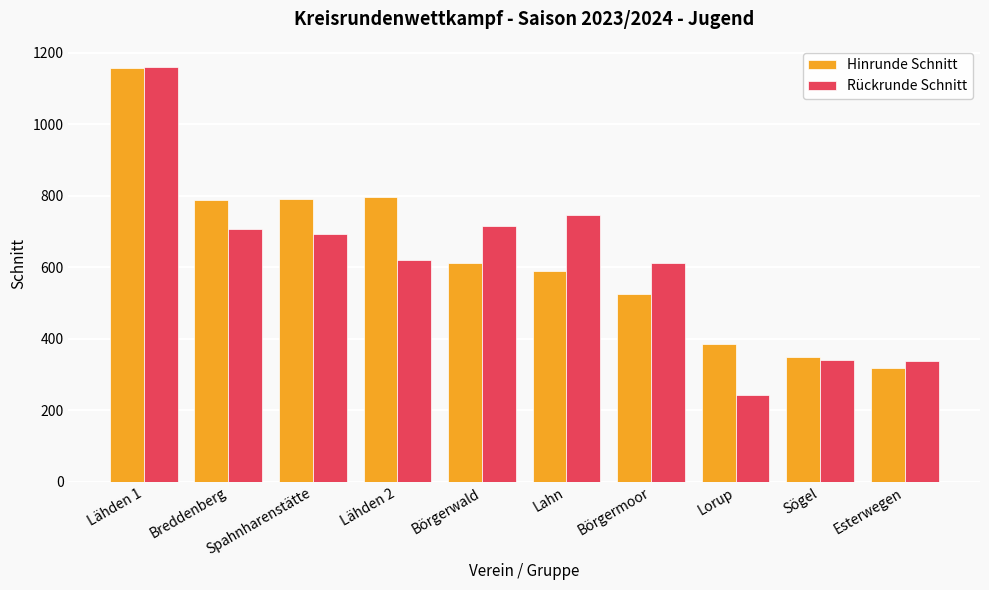

Count the number of categories in the chart.

10